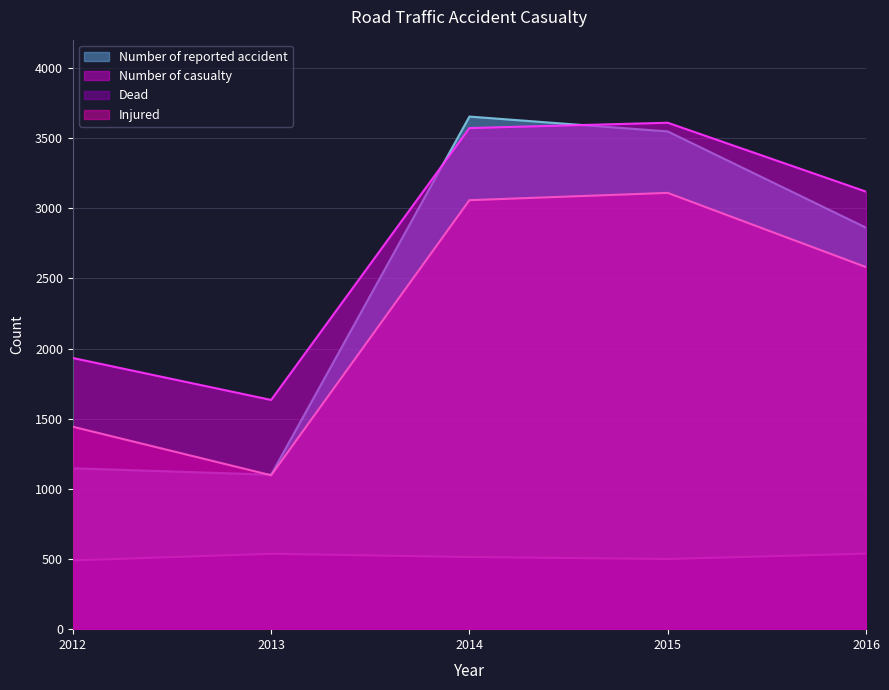

In Number of reported accident, how many points are higher than both neighbors (excluding endpoints)?

1